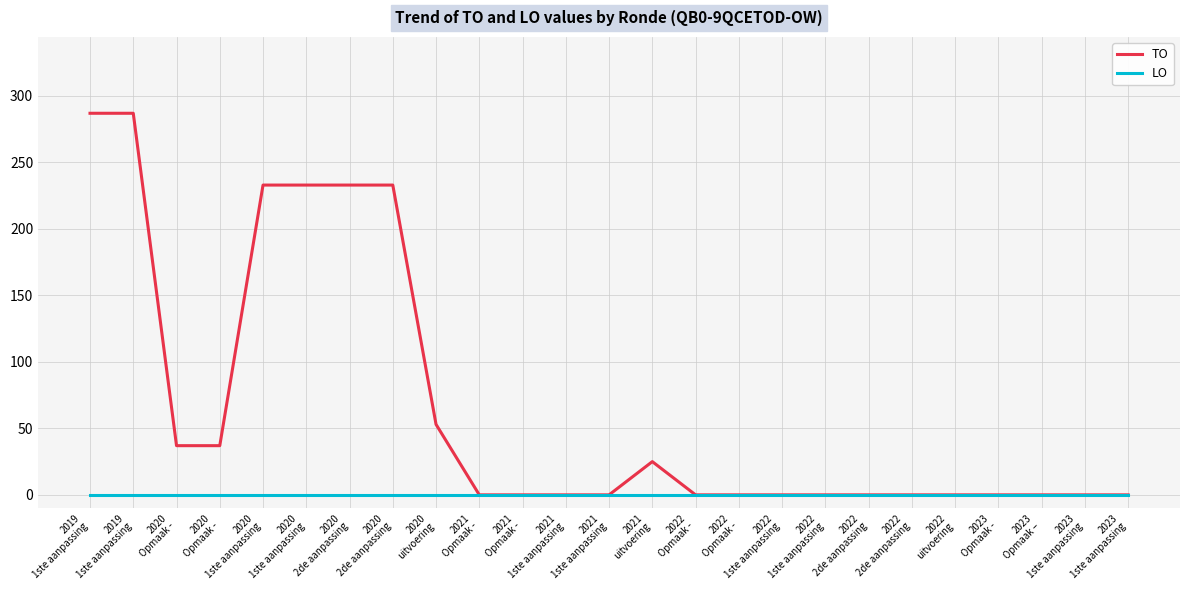

At which label is LO closest to 0?

2019
1ste aanpassing